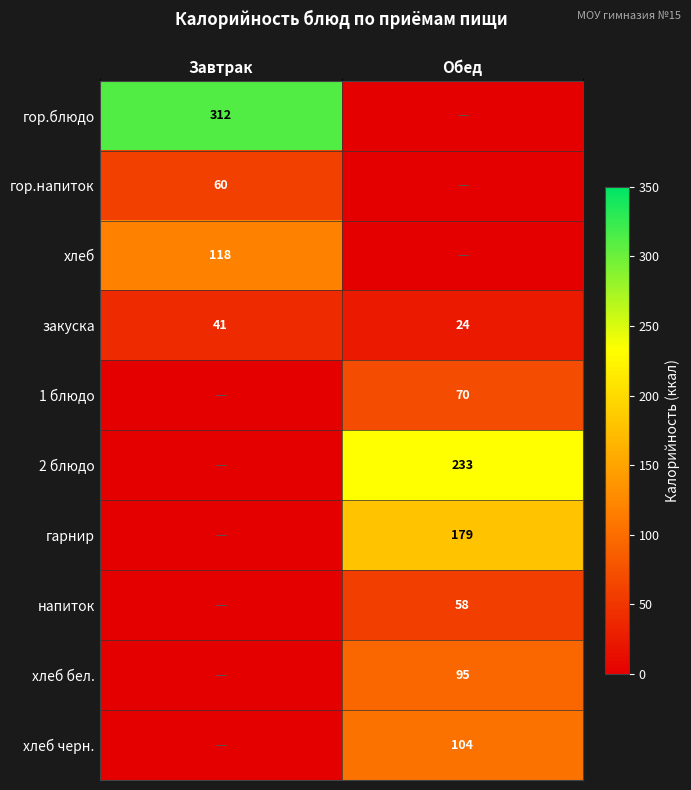

Is it true that закуска equals 65 at Завтрак?

False